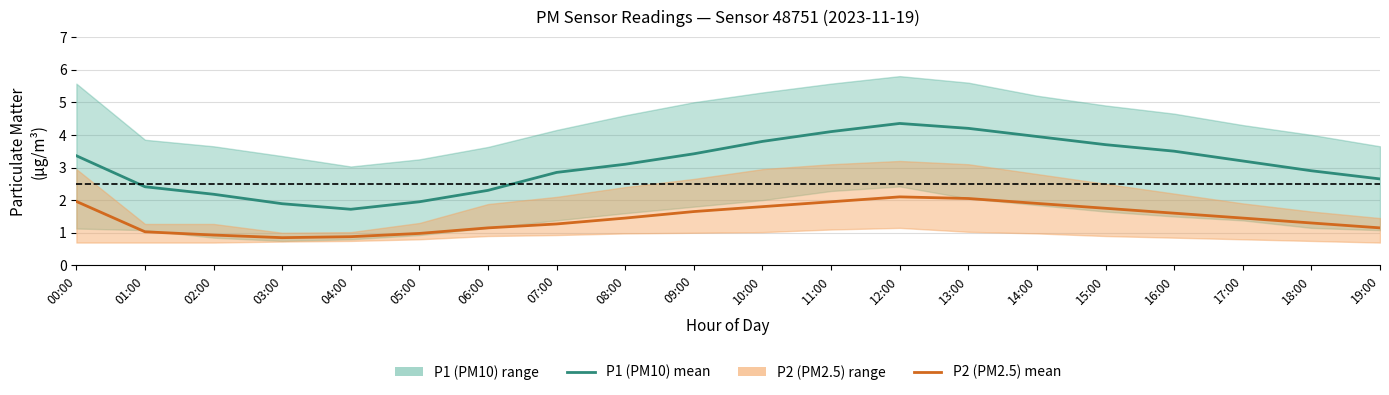

List the labels in order of P2 (PM2.5) mean value, largest first.

12:00, 13:00, 00:00, 11:00, 14:00, 10:00, 15:00, 09:00, 16:00, 08:00, 17:00, 18:00, 07:00, 06:00, 19:00, 01:00, 05:00, 02:00, 04:00, 03:00